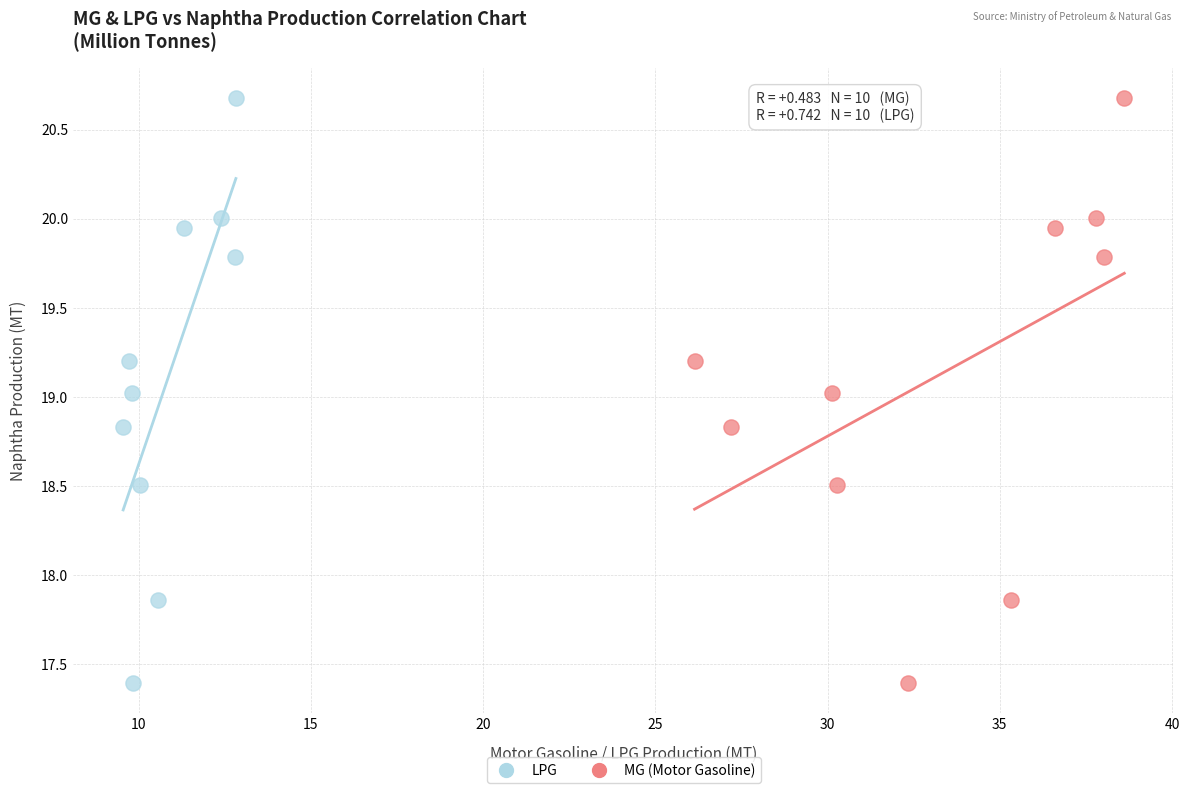

What are all the series names shown in the legend?

LPG, MG (Motor Gasoline)